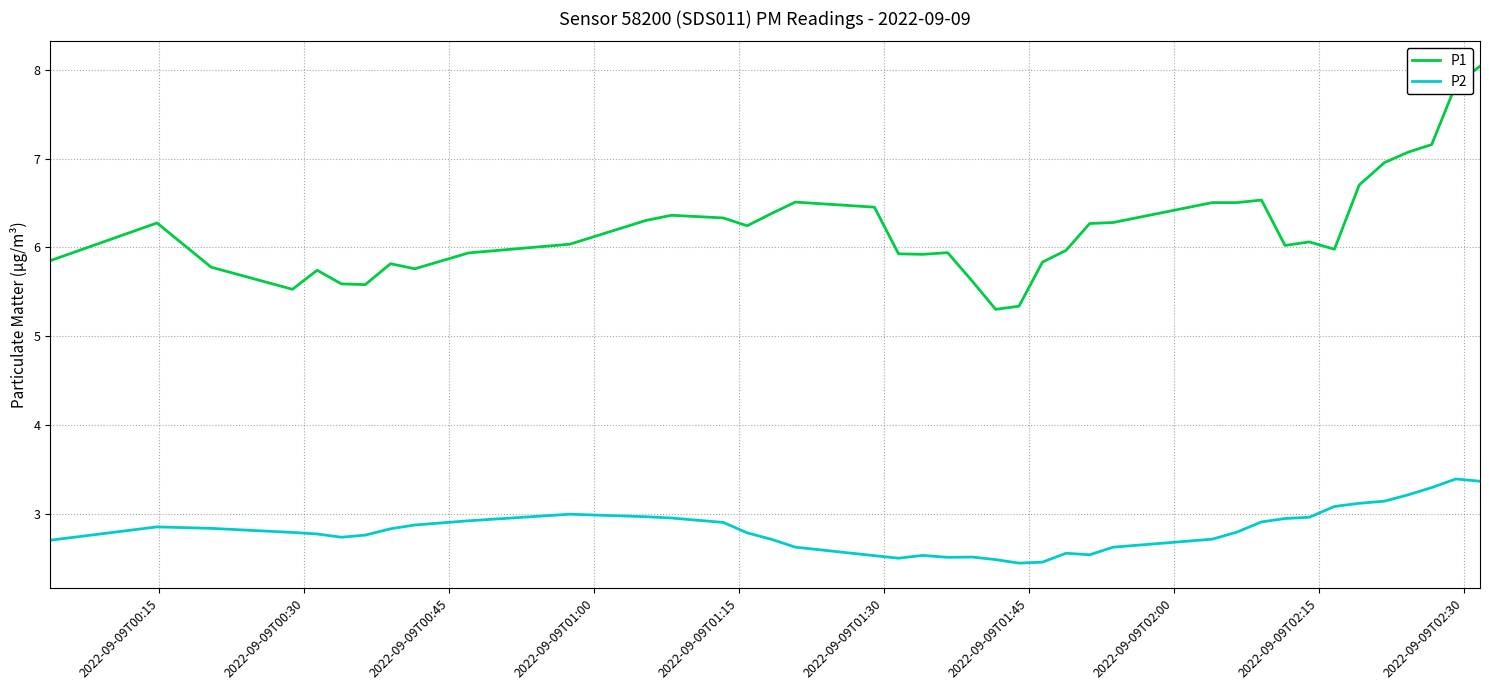

List the series in order of their overall mean, highest first.

P1, P2